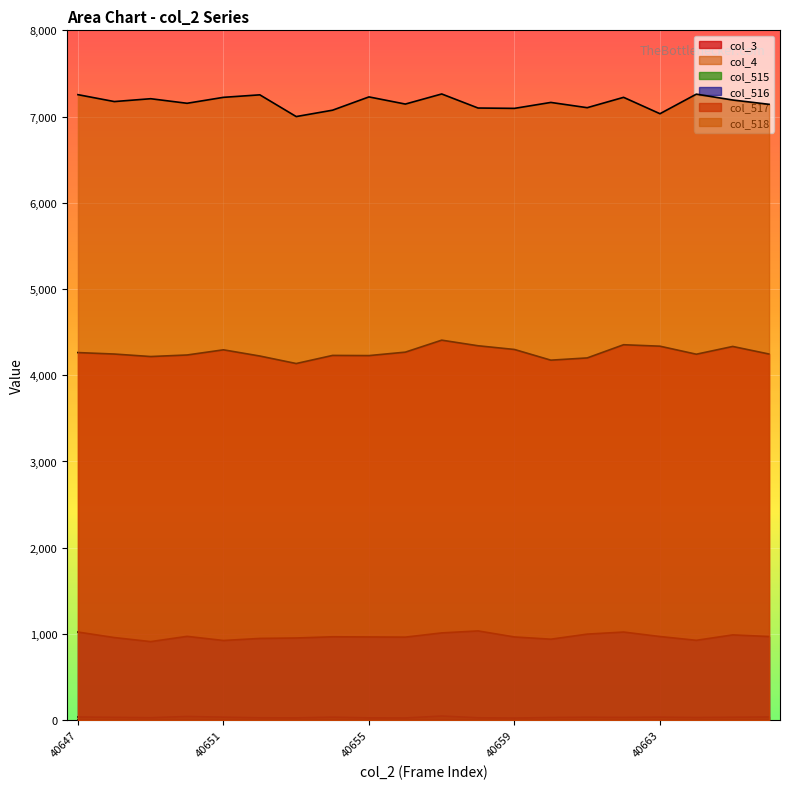

Reading right to left, list all the values displayed in this chart.

col_515: 37	34	31	35	32	34	31	25	28	48	26	27	35	27	28	35	43	29	33	37
col_516: 970	989	926	970	1022	998	939	965	1035	1012	963	965	967	953	948	924	972	911	958	1022
col_517: 4246	4334	4244	4337	4354	4201	4175	4299	4342	4407	4268	4228	4230	4136	4223	4295	4235	4217	4246	4263
col_518: 7142	7192	7260	7033	7223	7103	7164	7095	7099	7262	7145	7228	7074	7000	7252	7223	7154	7207	7174	7254